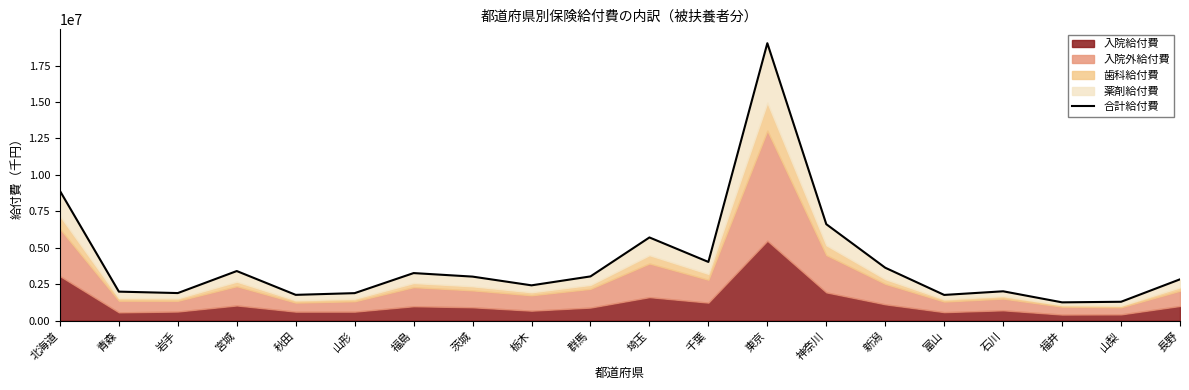

At which category does the data reach its first local peak?

宮城